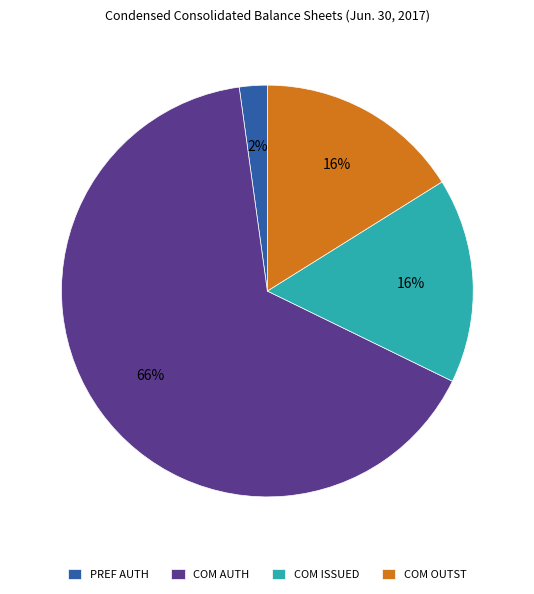

Which category has the biggest portion of the pie?

COM AUTH